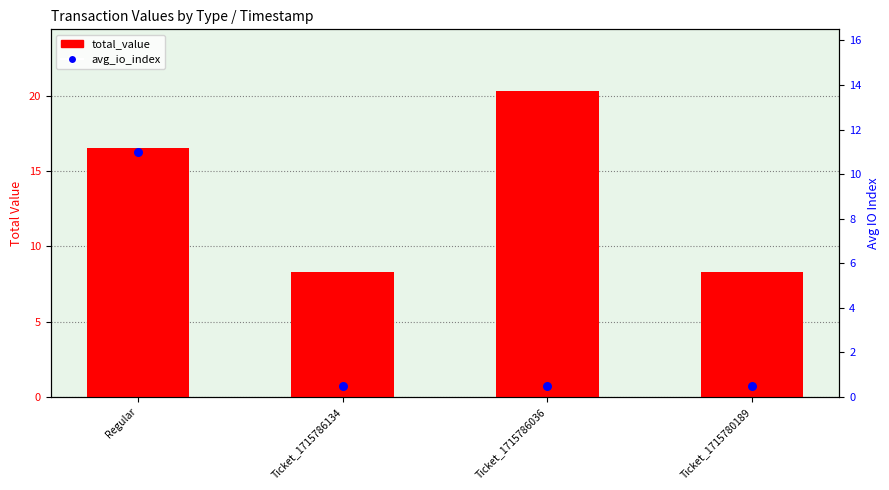

What is the total value across all series at Ticket_1715786036?

20.8